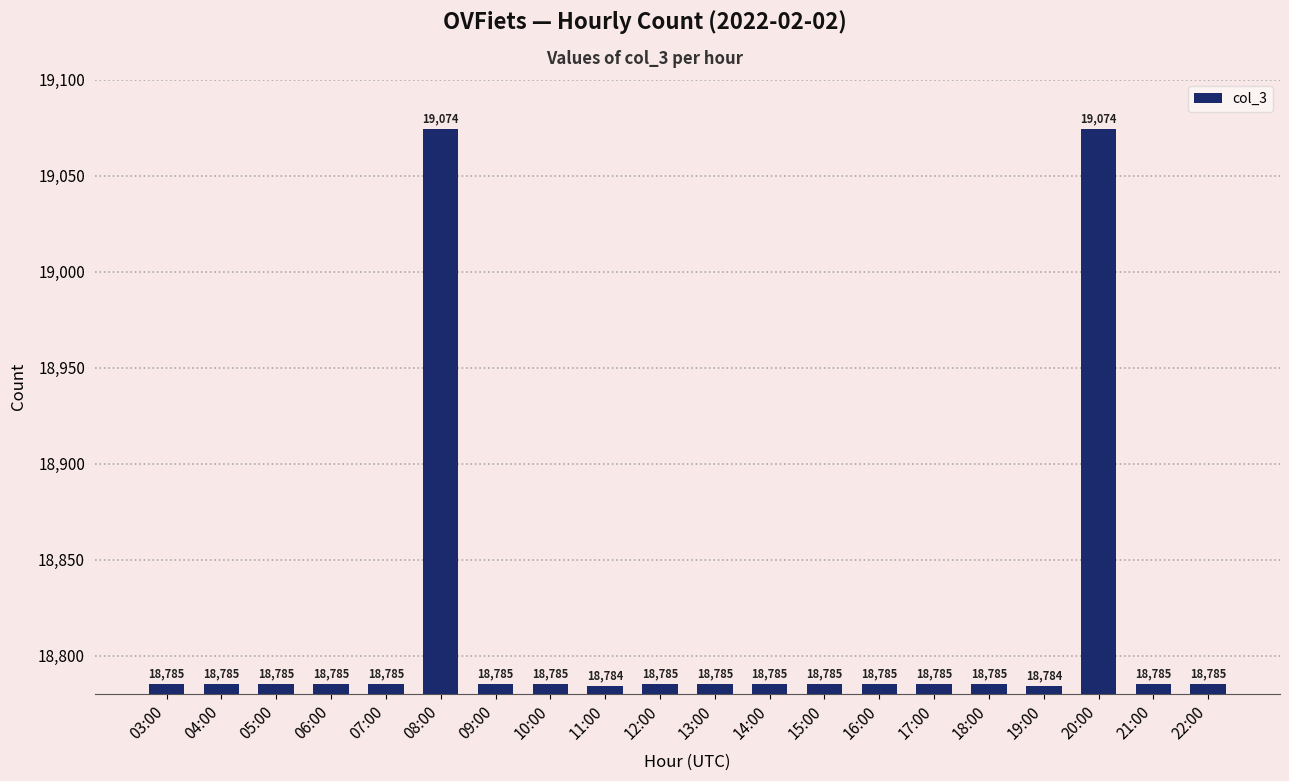

What is the value of the 4th bar from the left?

18785